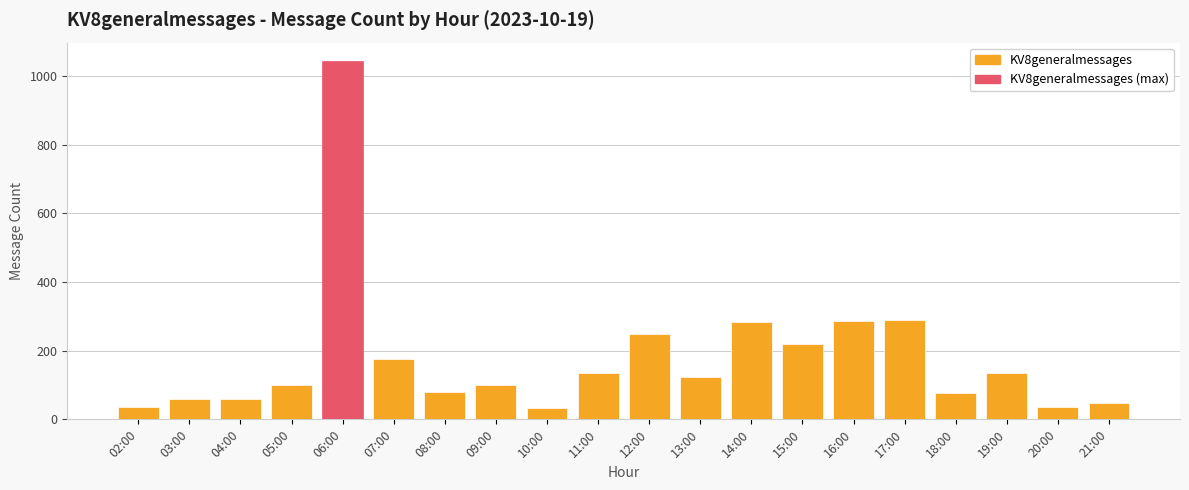

Approximately how many times larger is the value at 03:00 compared to 13:00?

0.5